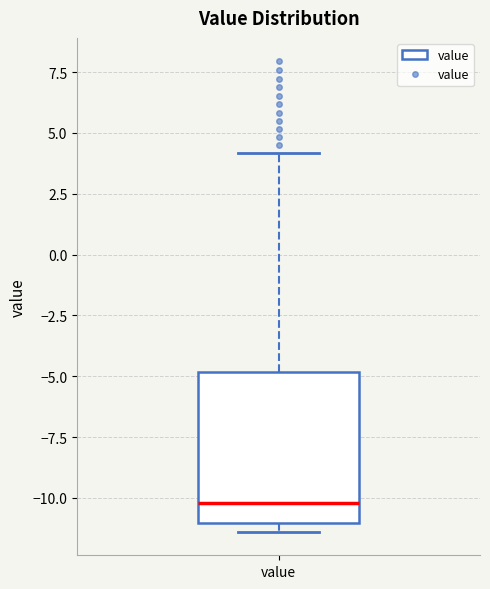

Read this box plot against the y-axis: the position of the median line, the range covered by the box, and the ends of both whiskers. The values are not printed on the chart, so give them approximately, as read against the axis.

median -10.0, box -11.0 to -5.0, whiskers -11.5 to 4.0